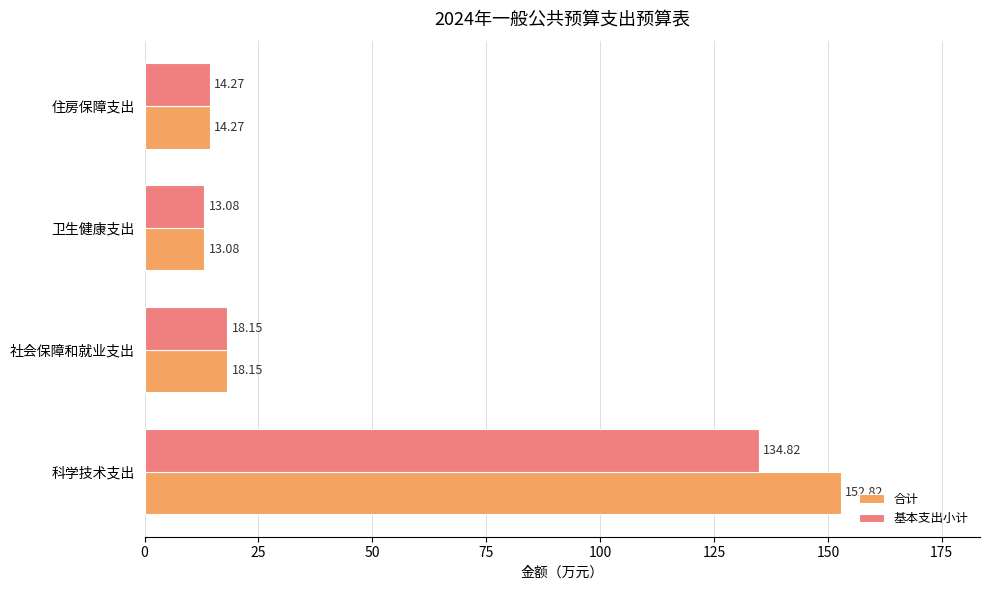

What is the total value across all series at 住房保障支出?

28.5